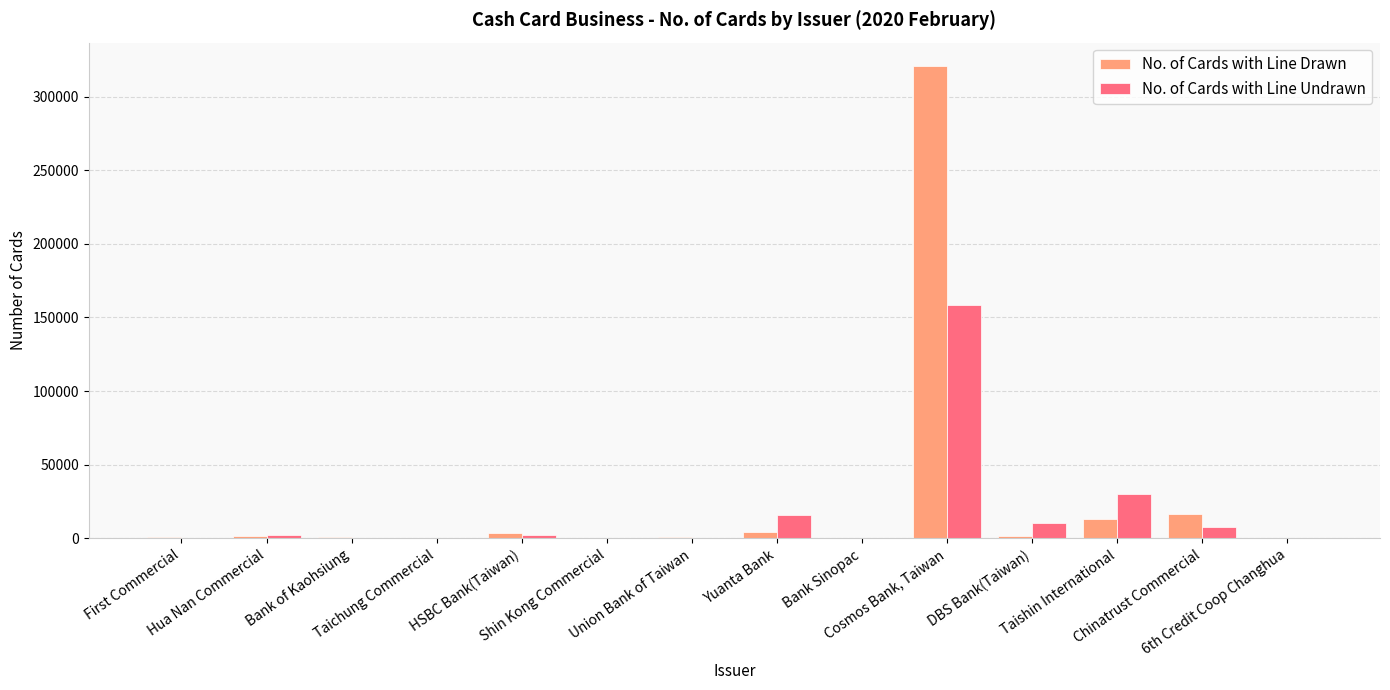

How many data points does each series have?

14